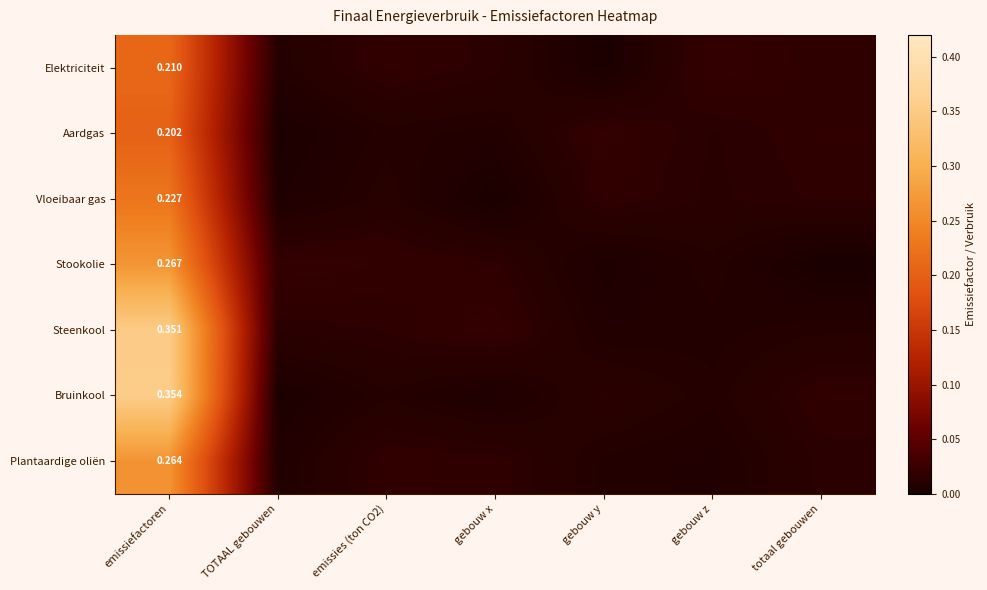

Which category has the highest value in the Stookolie series?

emissiefactoren